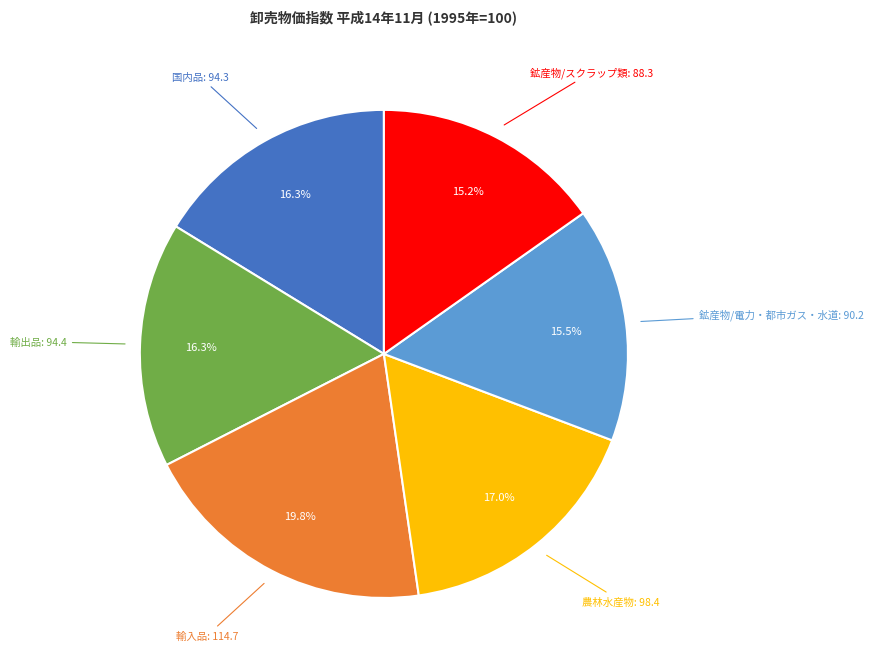

How many segments does this pie chart have?

6